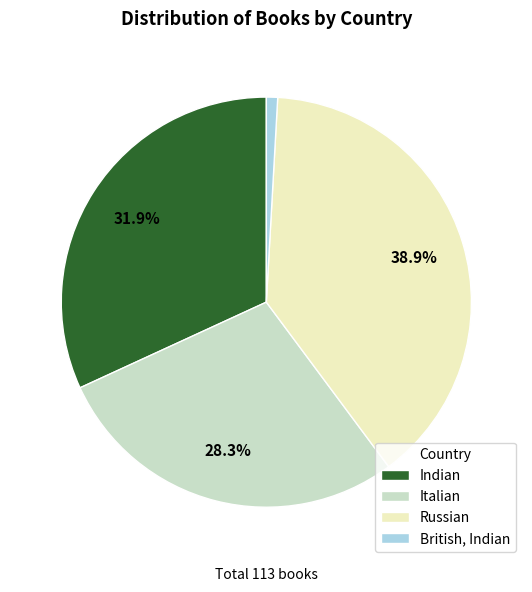

Is there a majority slice in this chart?

No